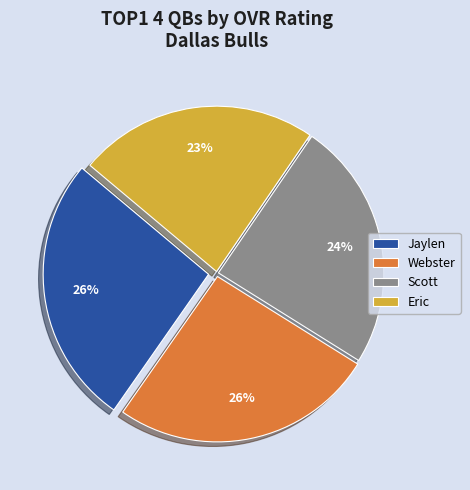

True or false: Scott accounts for 24% of the total.

True